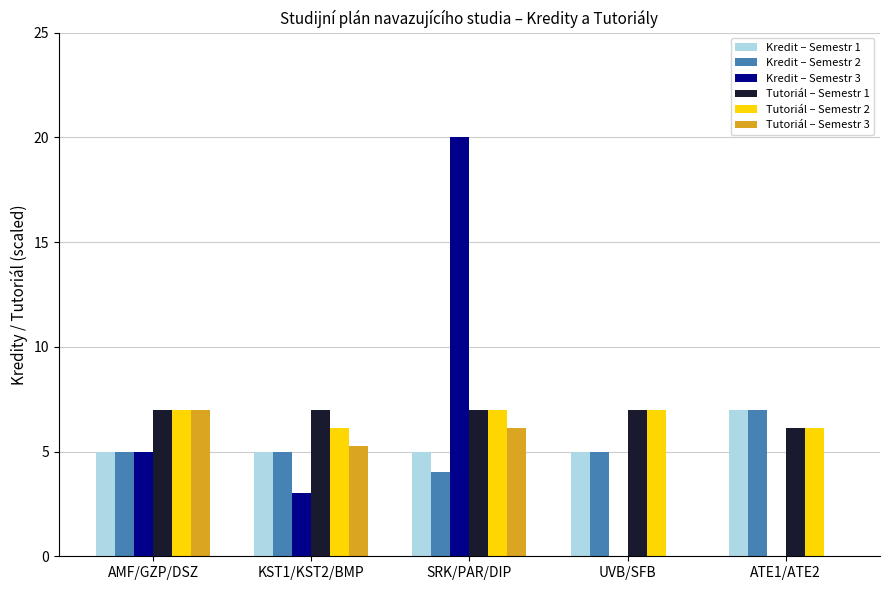

How many groups of bars are there?

5